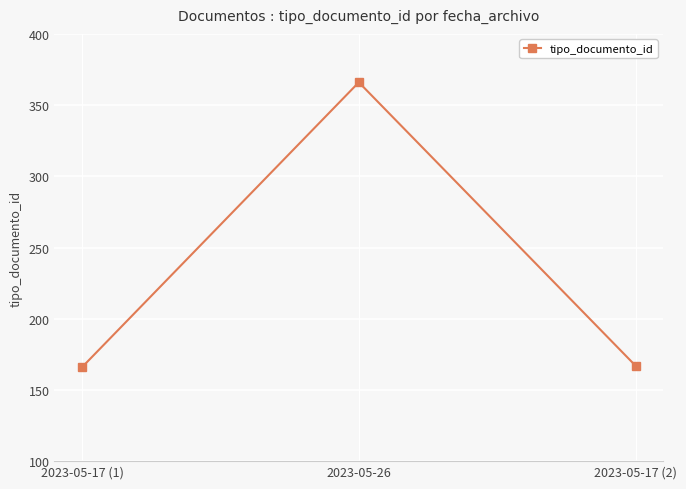

What position from the left is 2023-05-17 (1)?

1